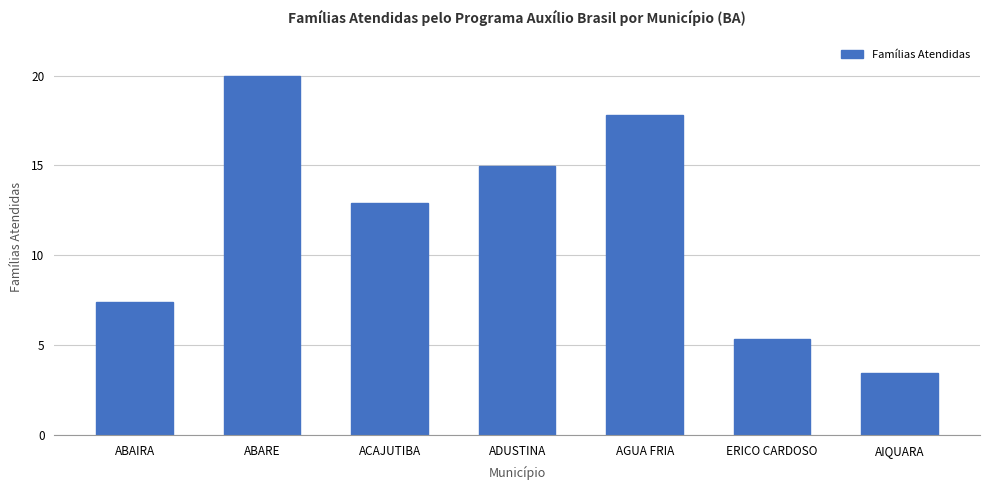

What is the sum of the values at ABAIRA and AIQUARA?

10.8